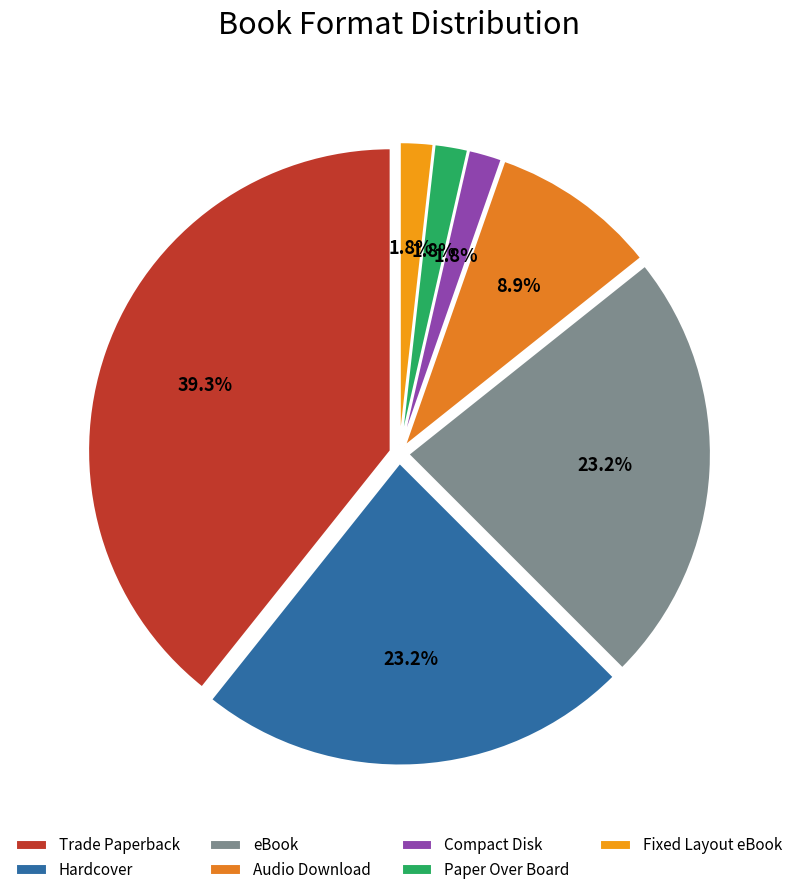

To the nearest percent, what percentage of the pie is Hardcover?

23%